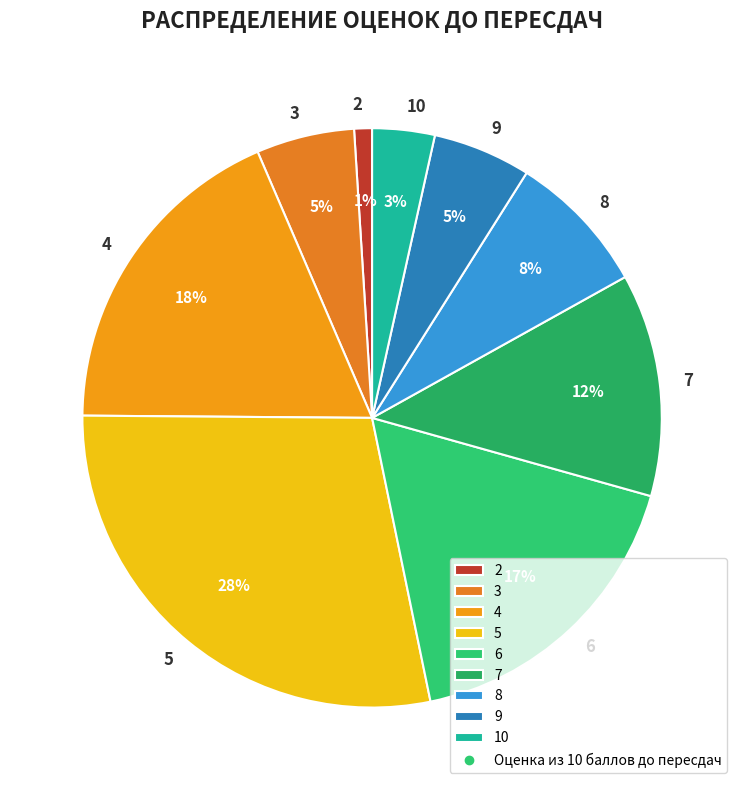

What percentage is the 9 slice, to the nearest percent?

5%